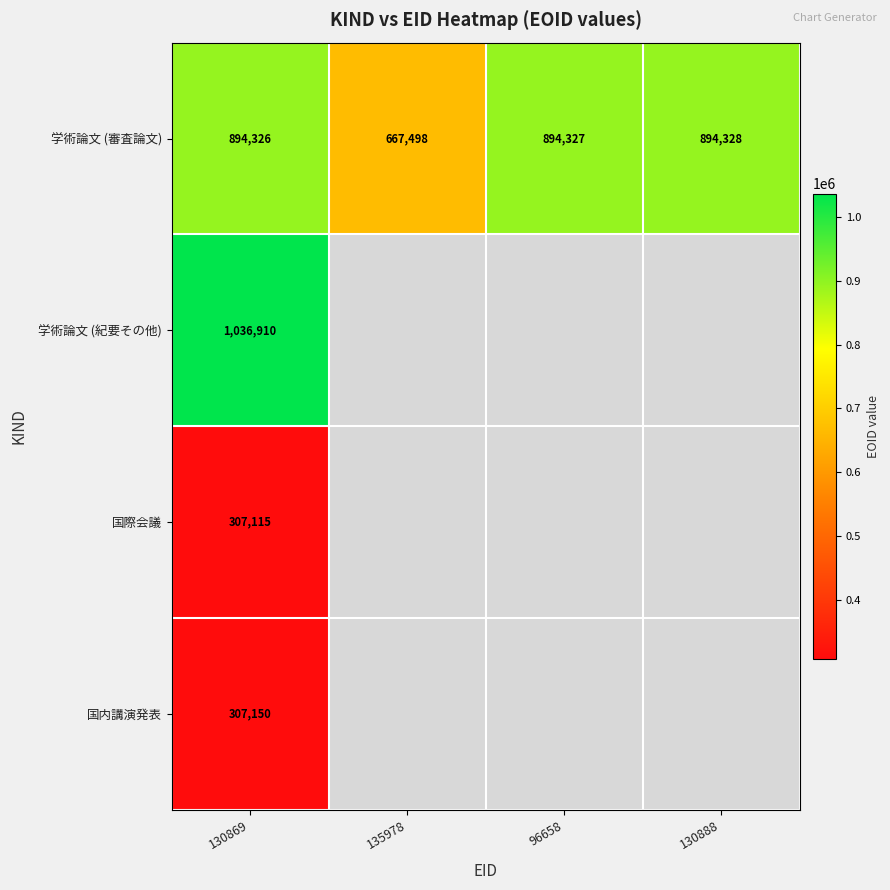

Is it true that 国際会議 equals 80285.5 at 130869?

False